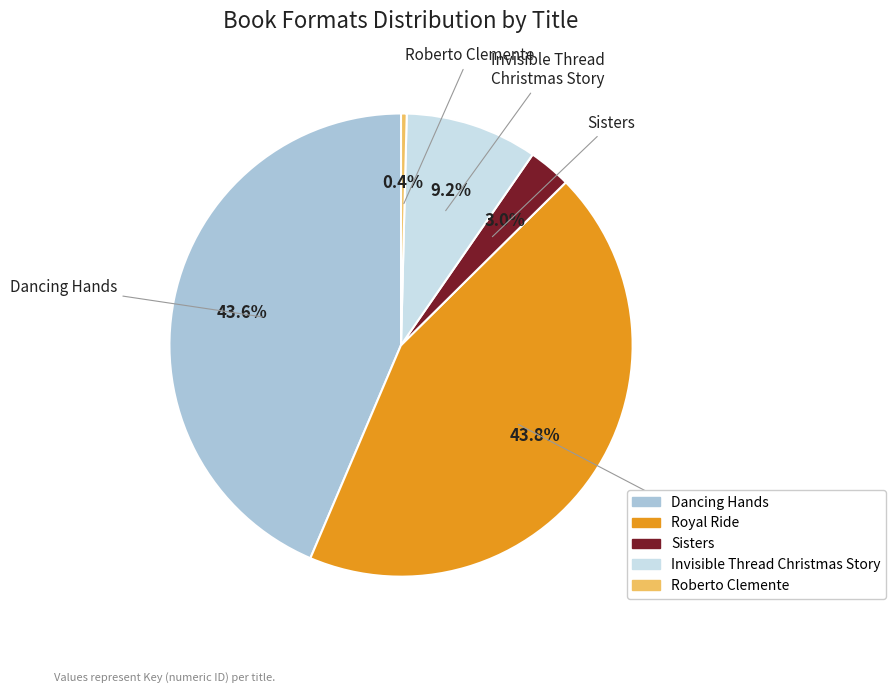

What is the smallest slice in the pie chart?

Roberto Clemente